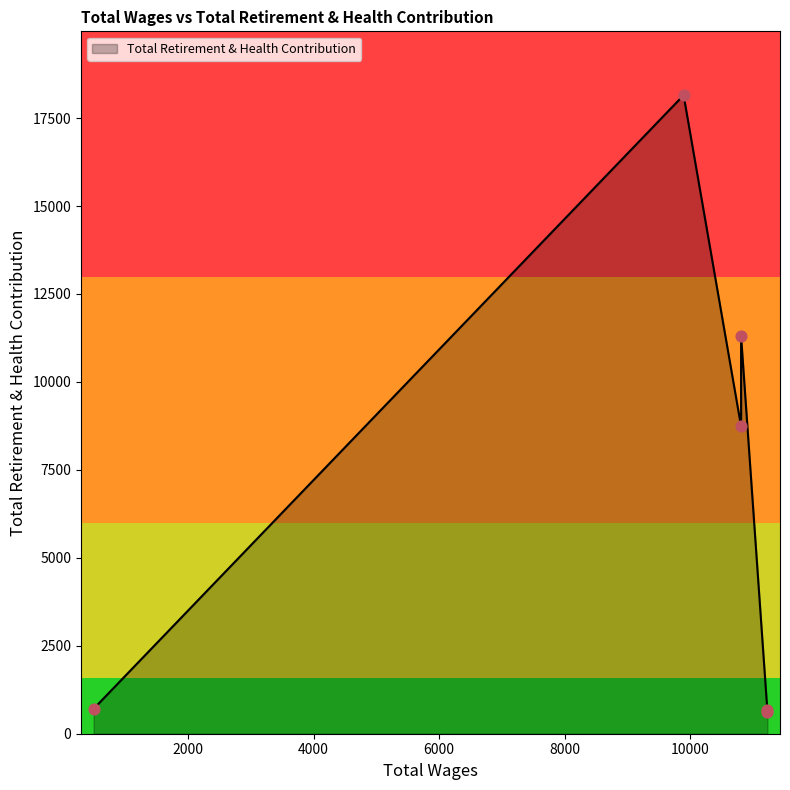

What is the change in value from 10812.0 to 9896.0?

+6857